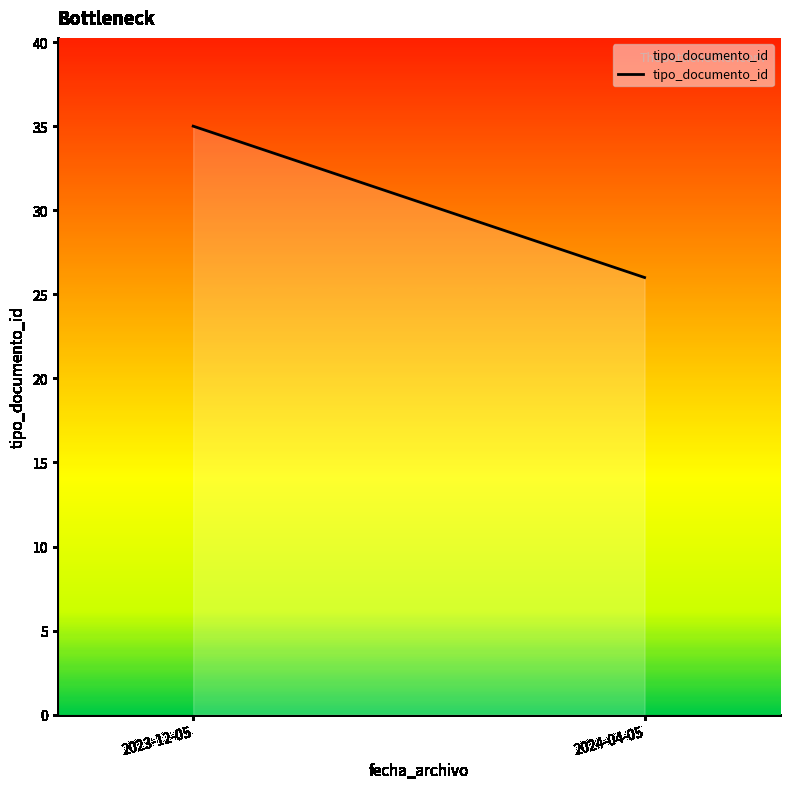

Rank the categories by value from lowest to highest.

2024-04-05, 2023-12-05